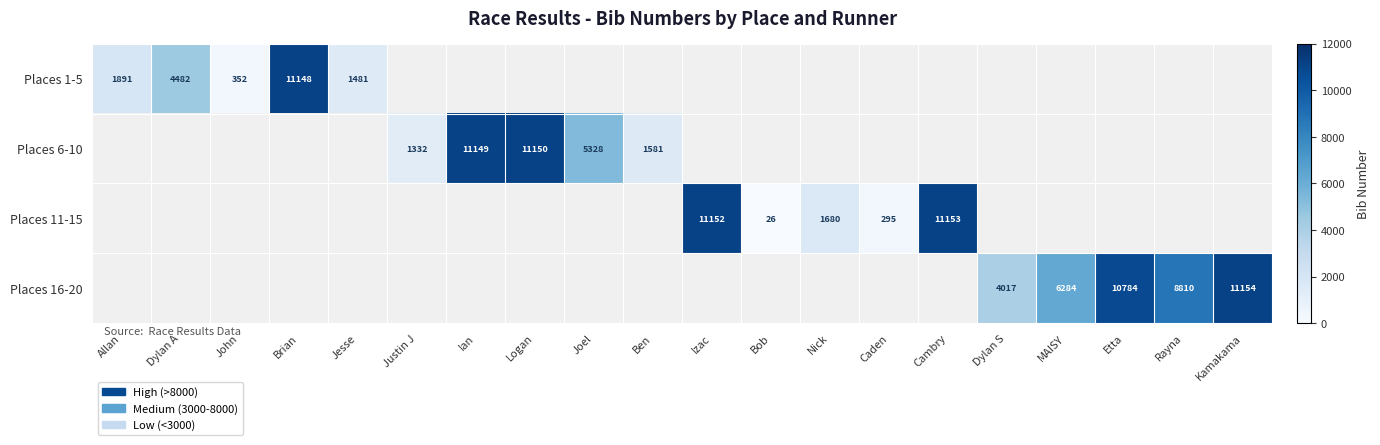

The Places 16-20 series shows 11154 at Kamakama. True or false?

True